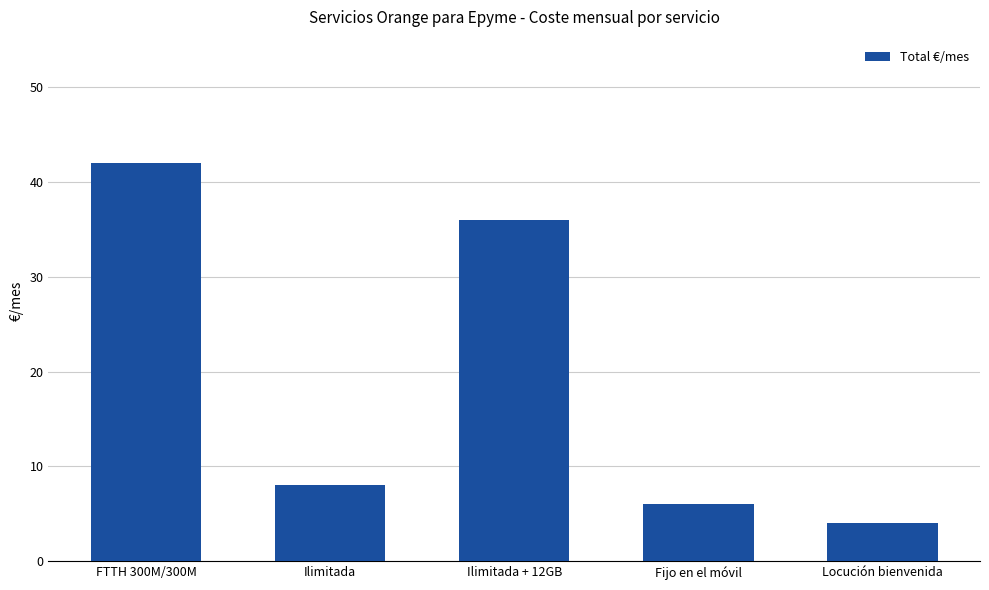

Reading right to left, transcribe all the data shown in this chart.

Locución bienvenida=4	Fijo en el móvil=6	Ilimitada + 12GB=36	Ilimitada=8	FTTH 300M/300M=42